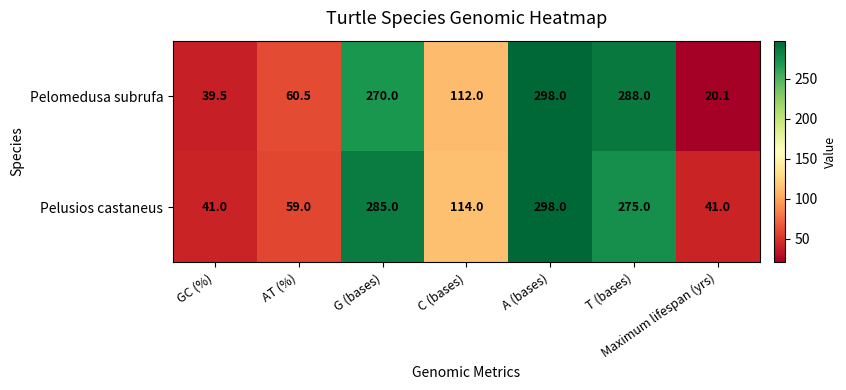

Which series has the largest total across all categories?

Pelusios castaneus